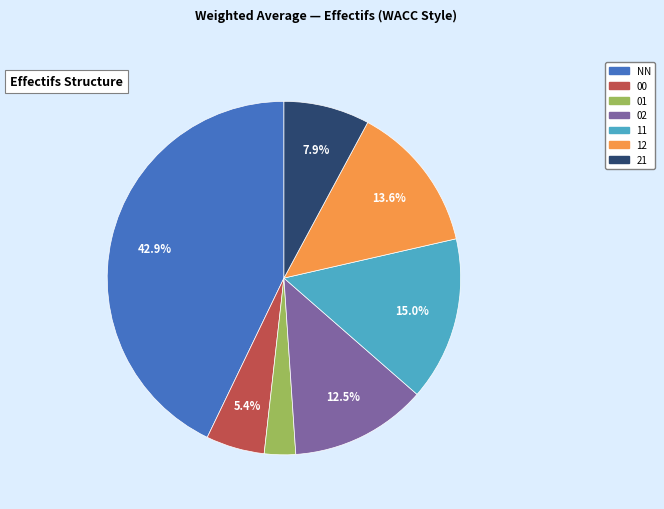

Is there any slice that represents more than half of the pie?

No